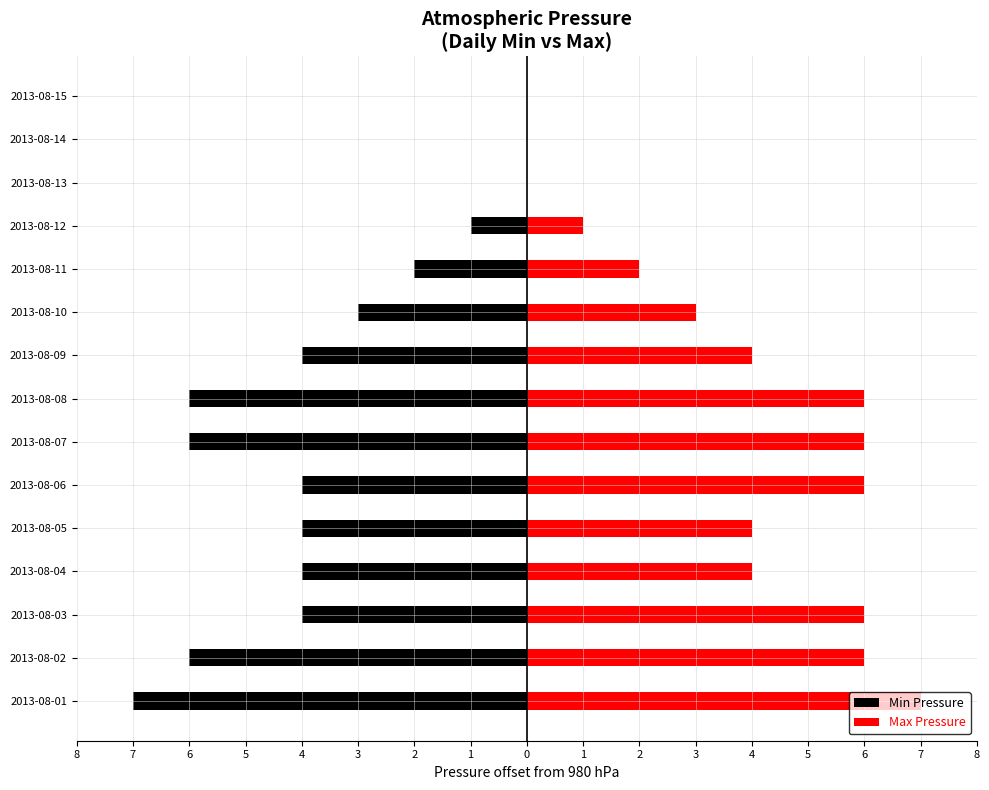

What is the highest value of the Max Pressure series?

7